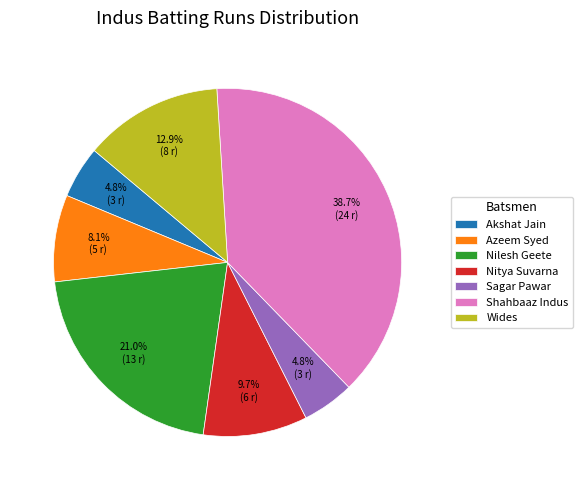

How much of the chart is everything except Akshat Jain?

95.2%